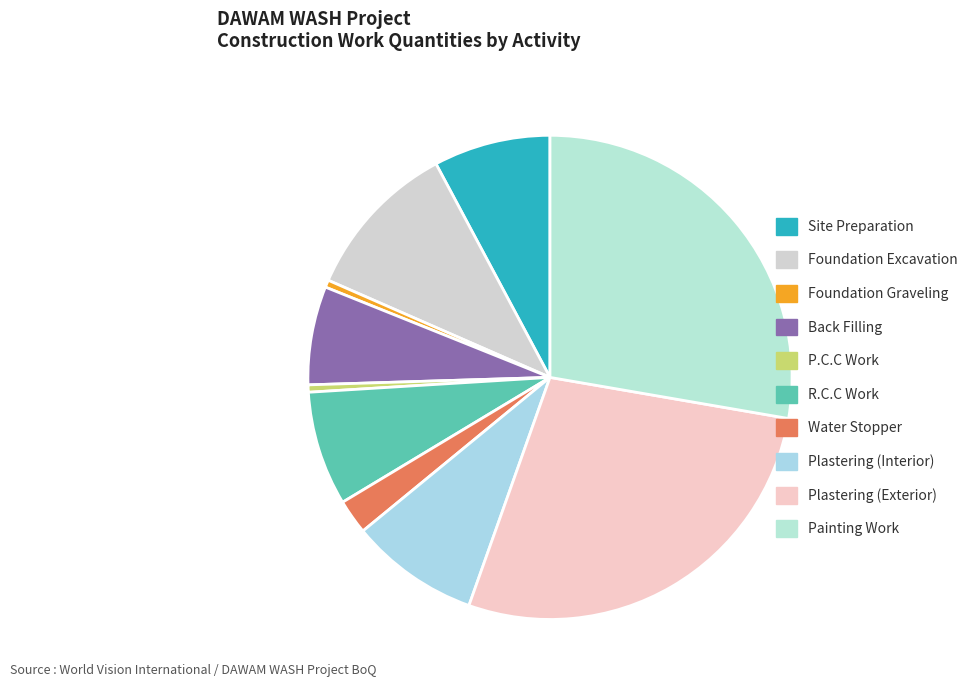

What percentage is the Painting Work slice, to the nearest percent?

28%